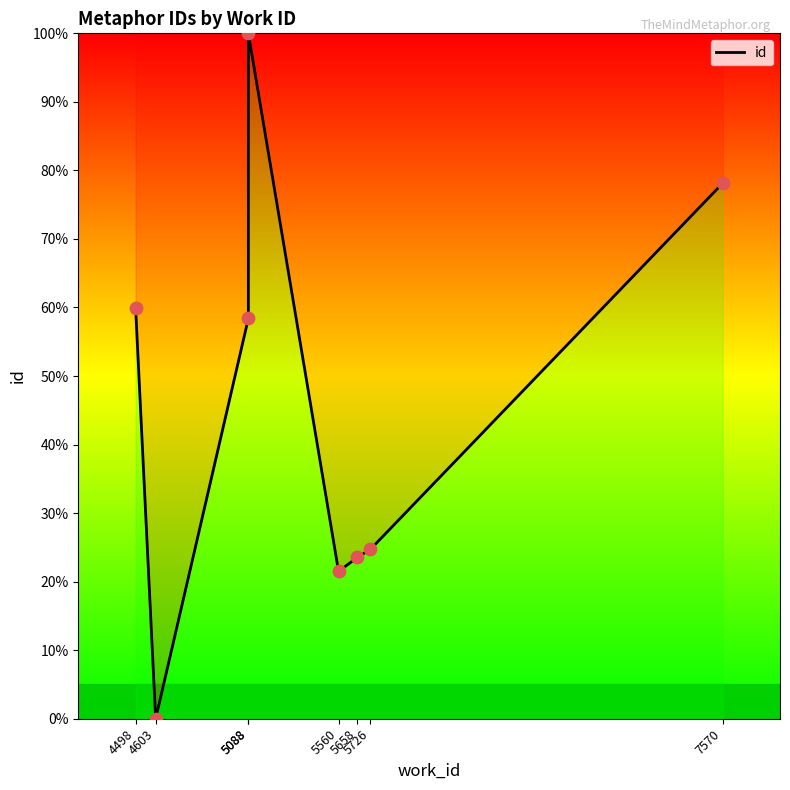

Between 5560 and 5088, which is larger?

5088